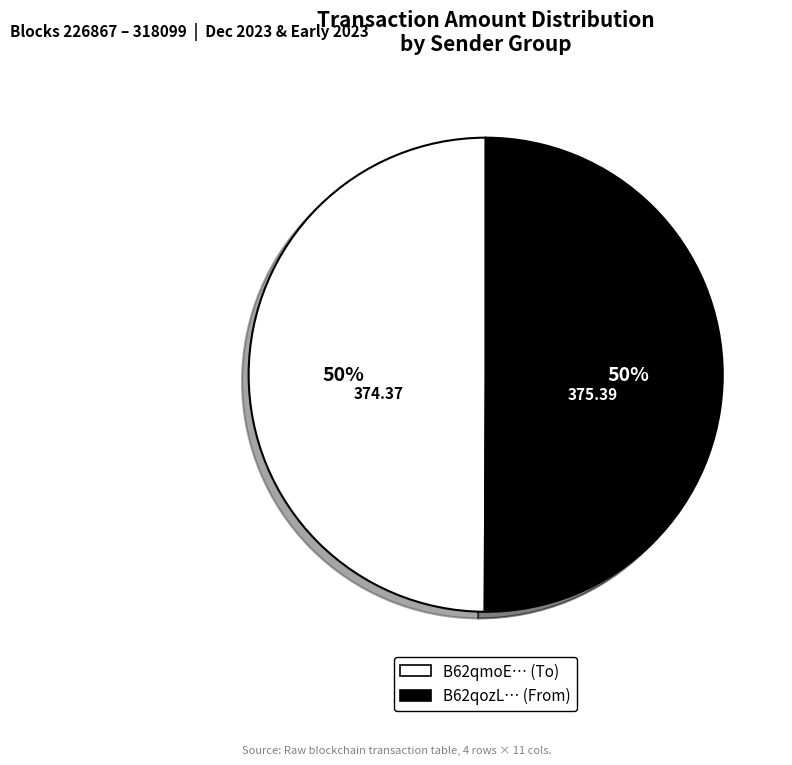

To the nearest percent, what is the average slice percentage?

50%